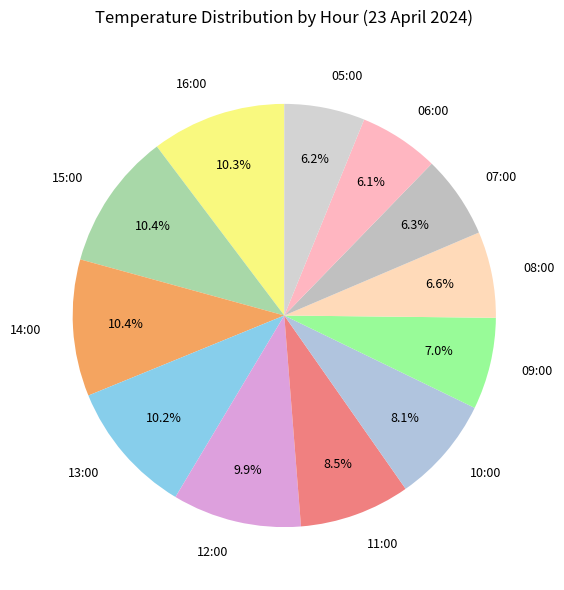

To the nearest percent, what is the combined percentage of 12:00 and 05:00?

16%